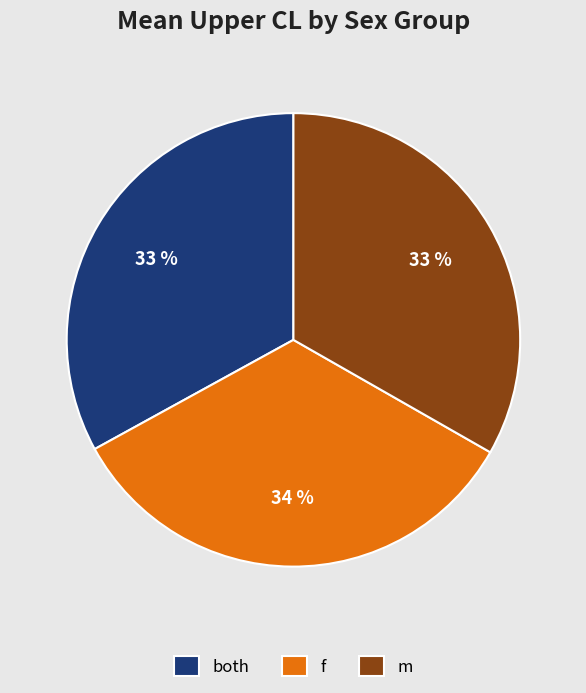

Combined, do f and m account for over 50%?

Yes